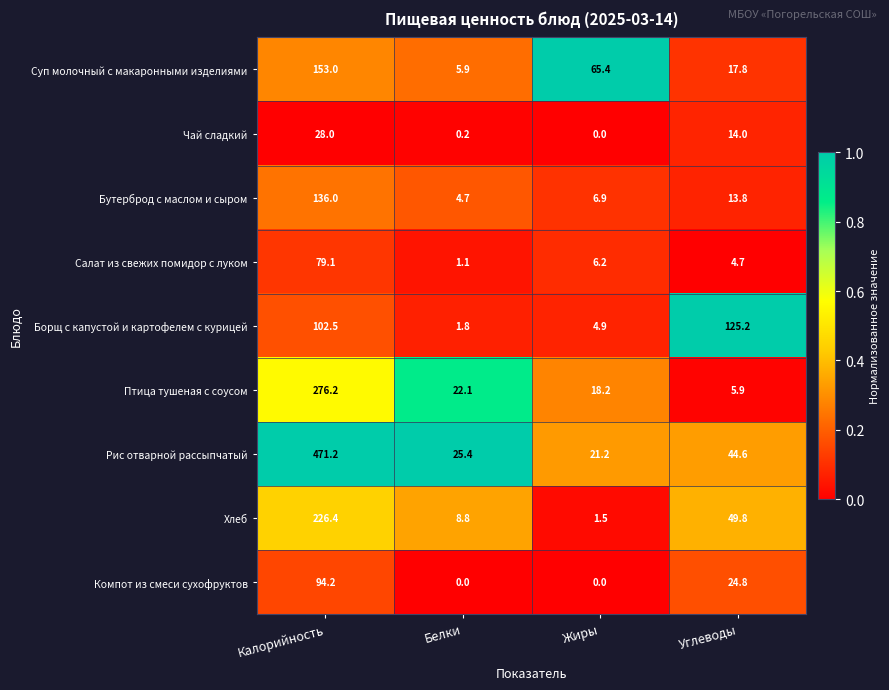

What is the difference between the highest and lowest values at Белки?

25.4